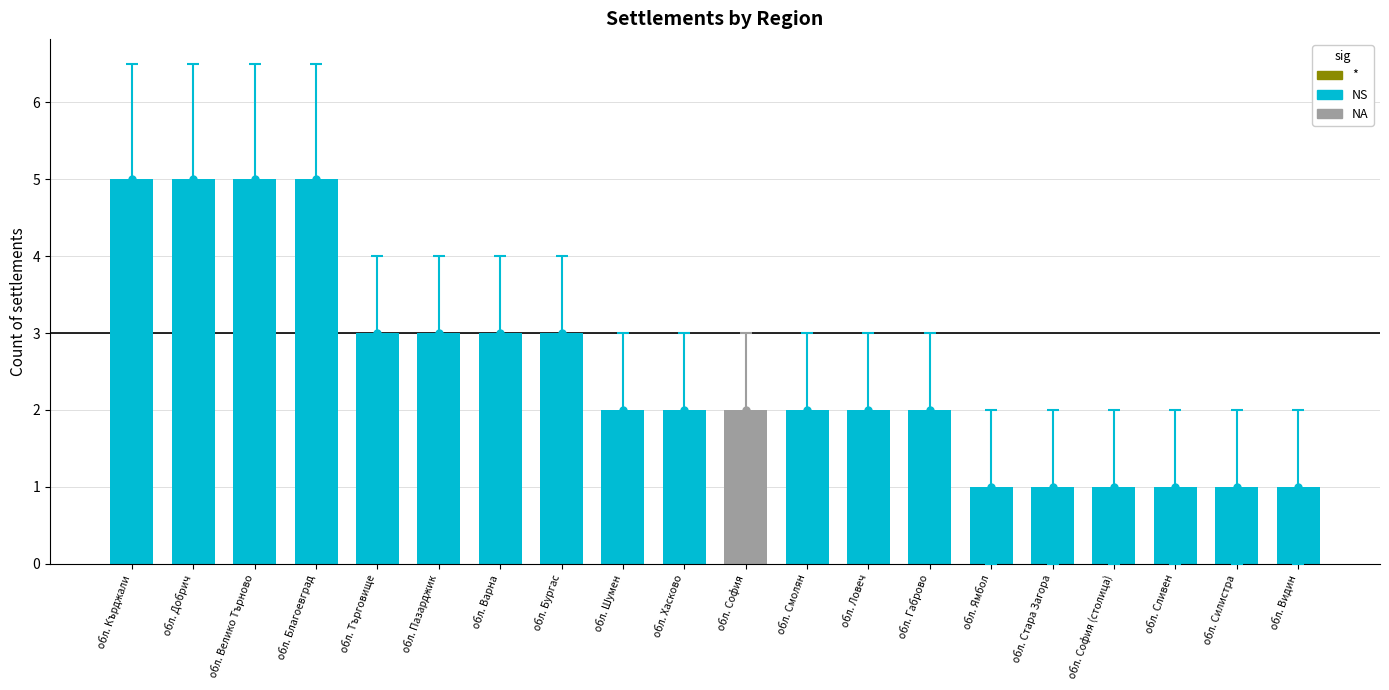

What is the sum of all values?

50